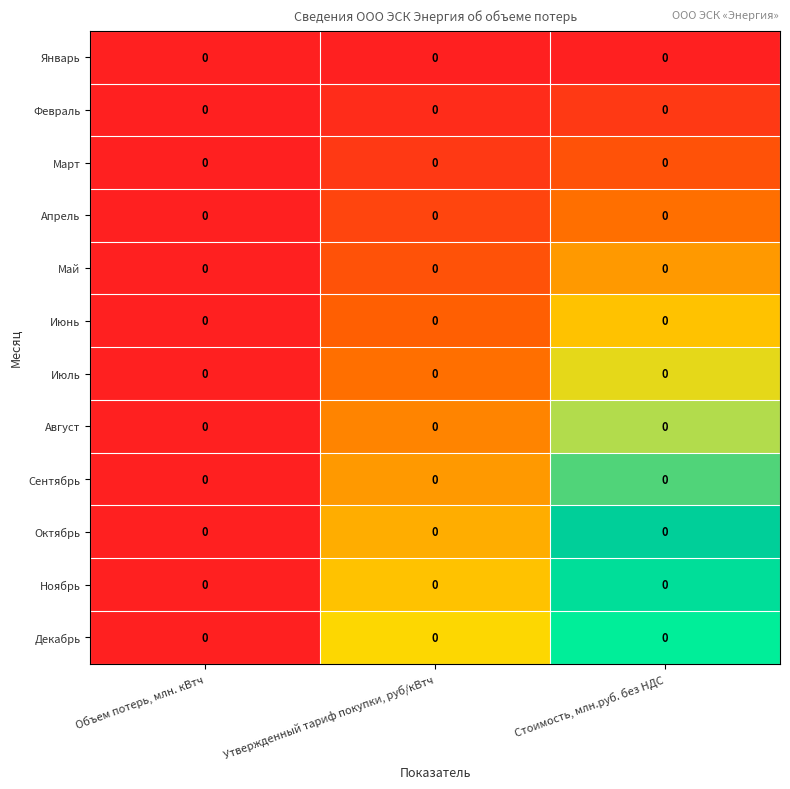

List the labels in order of Июнь value, smallest first.

Объем потерь, млн. кВтч, Утвержденный тариф покупки, руб/кВтч, Стоимость, млн.руб. без НДС